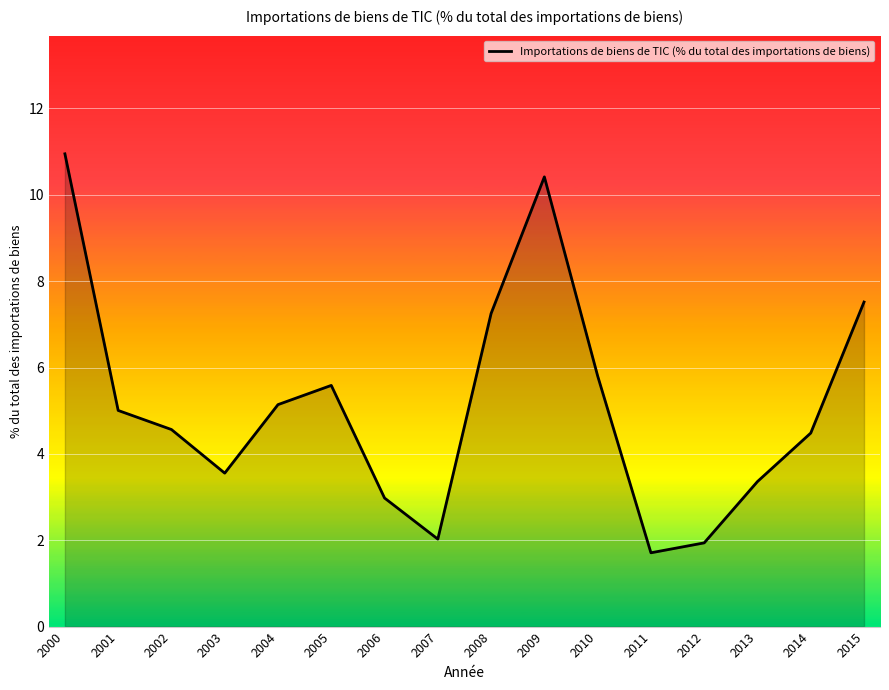

What is the change in value from 2001 to 2012?

-3.1